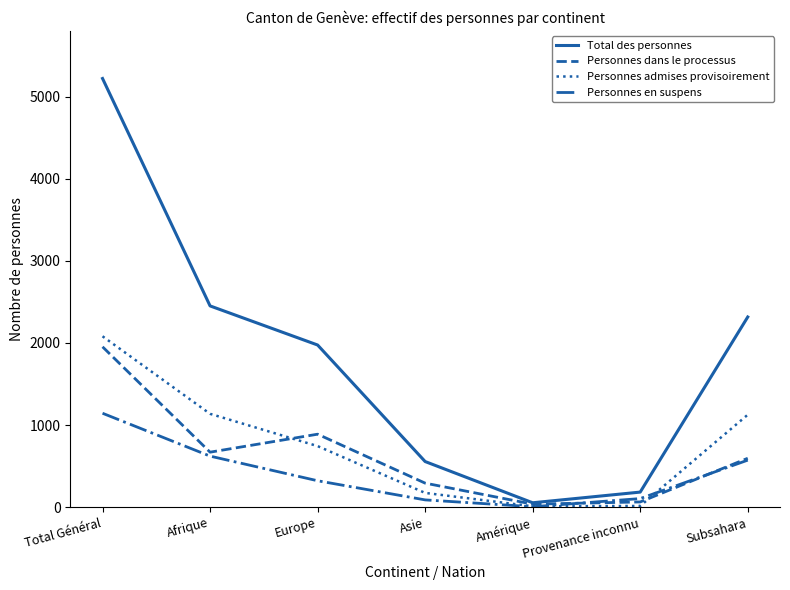

Rank the series at Asie from highest to lowest value.

Total des personnes, Personnes dans le processus, Personnes admises provisoirement, Personnes en suspens